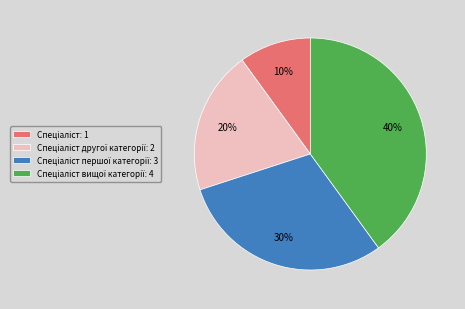

To the nearest percent, what is the average slice percentage?

25%